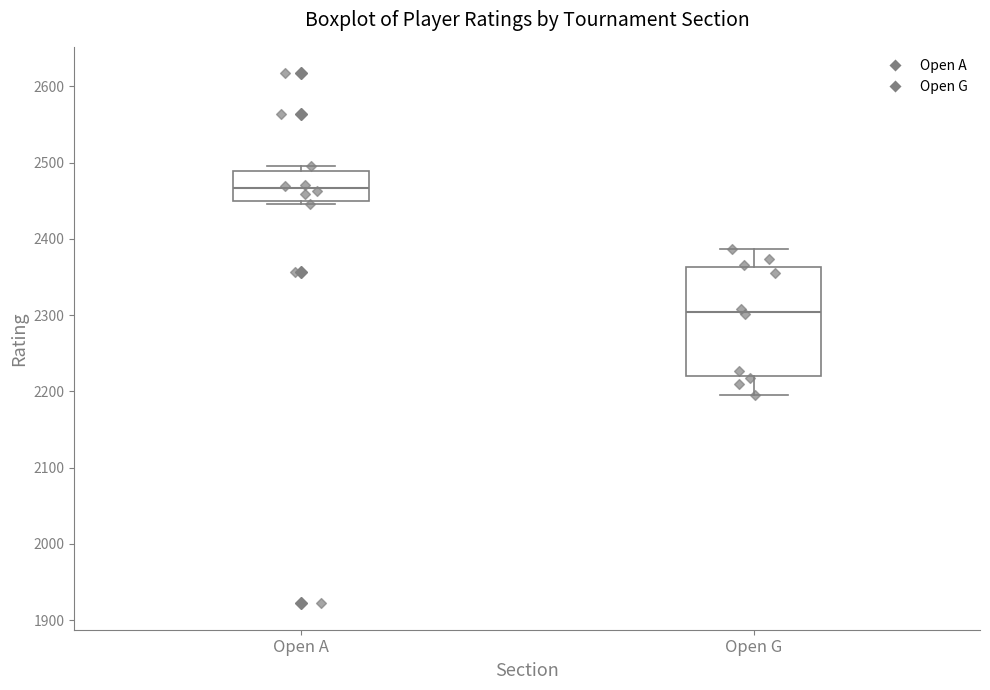

Reading left to right, transcribe this box plot: for each box, give where its median line is, the range the box spans, and where its two whiskers end, as read against the y-axis. The values are not printed on the chart, so give them approximately, as read against the axis.

Open A: median 2470, box 2450 to 2490, whiskers 2450 (just below the box's lower edge) to 2500
Open G: median 2300, box 2220 to 2360, whiskers 2200 to 2390